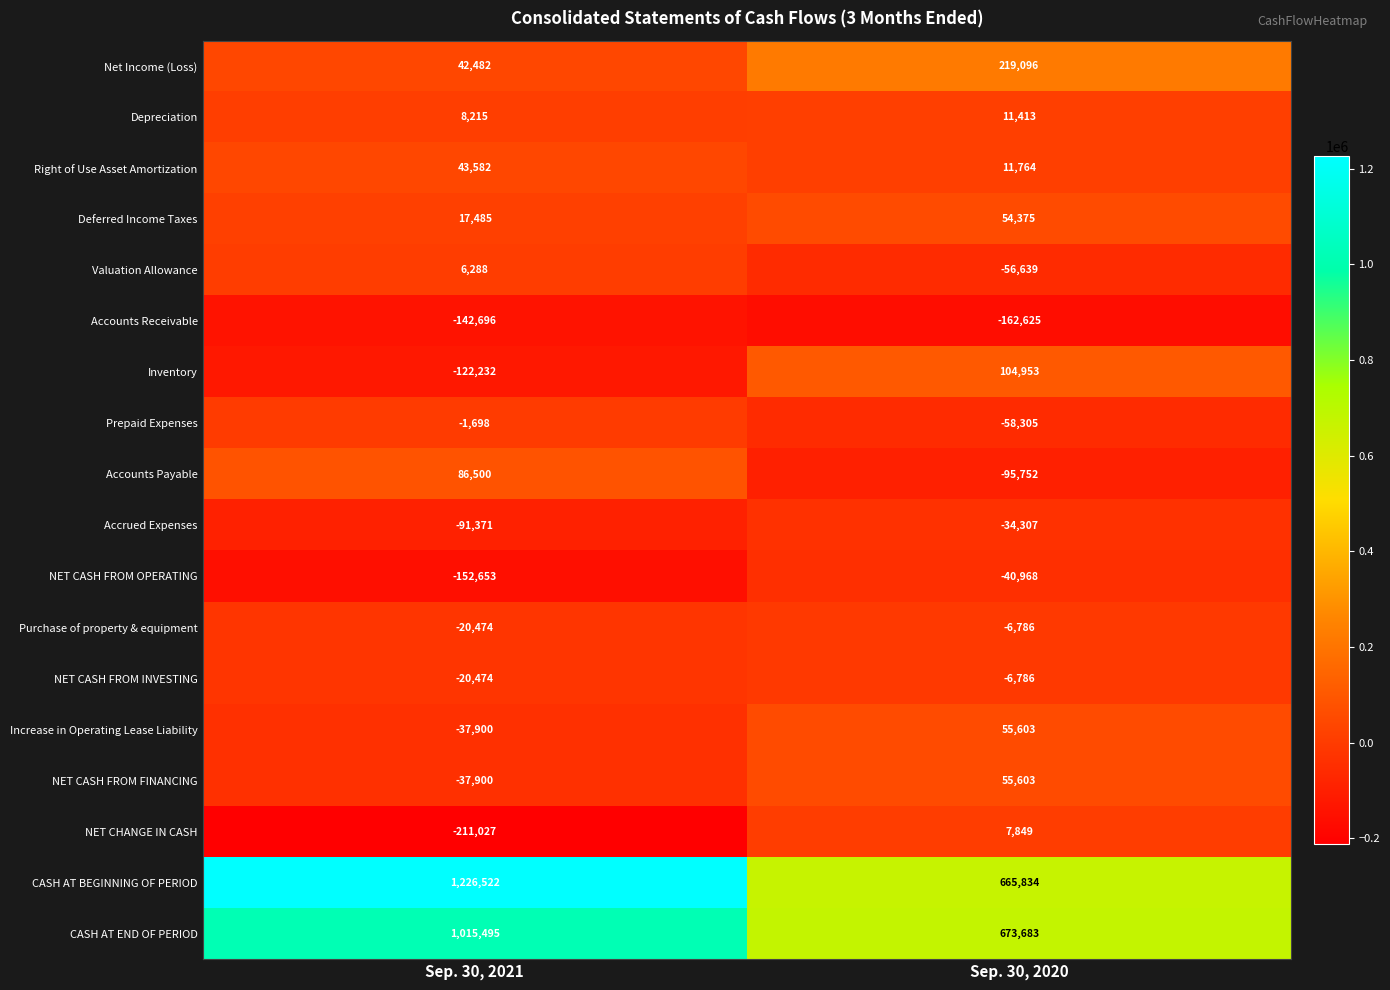

At which category does the chart reach its minimum across all series?

Sep. 30, 2021